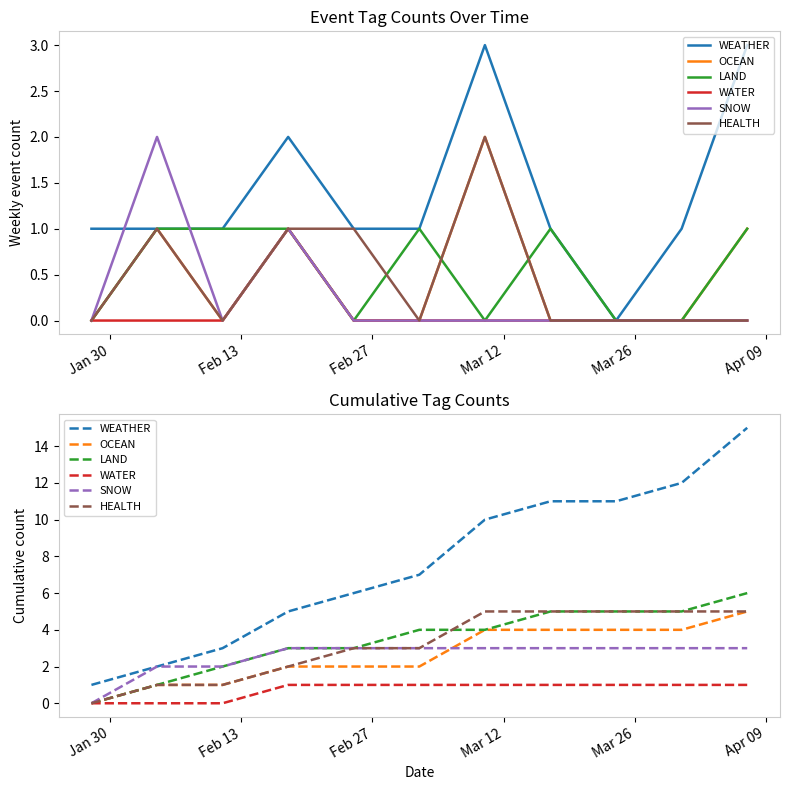

Which has a higher value, Mar 12 or Jan 30?

Mar 12